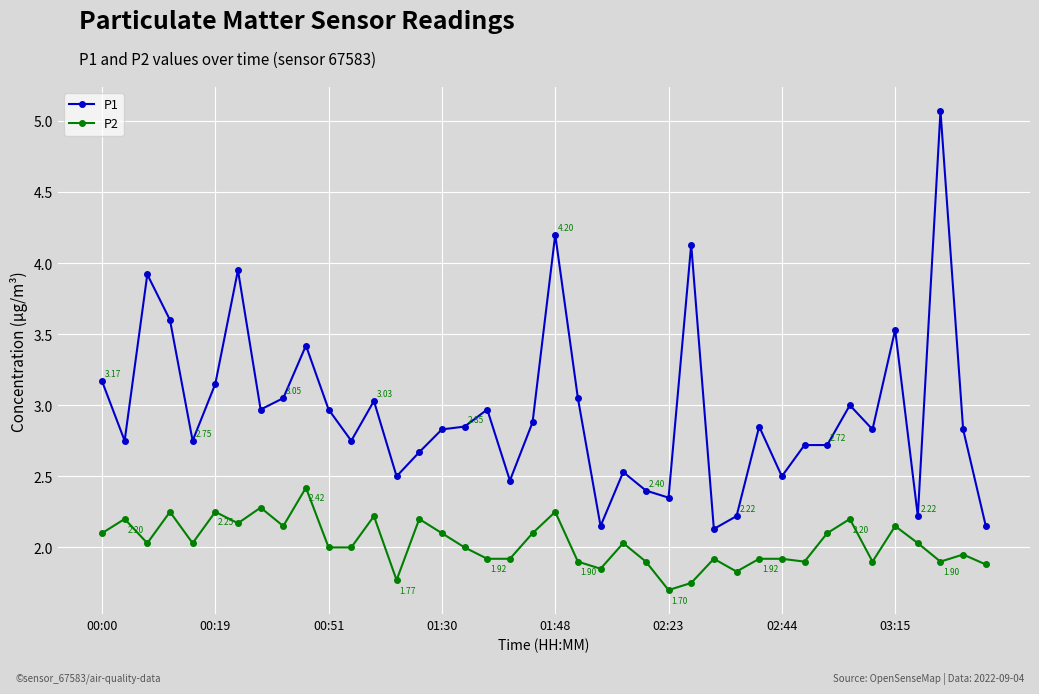

What is the minimum value for P2?

1.7